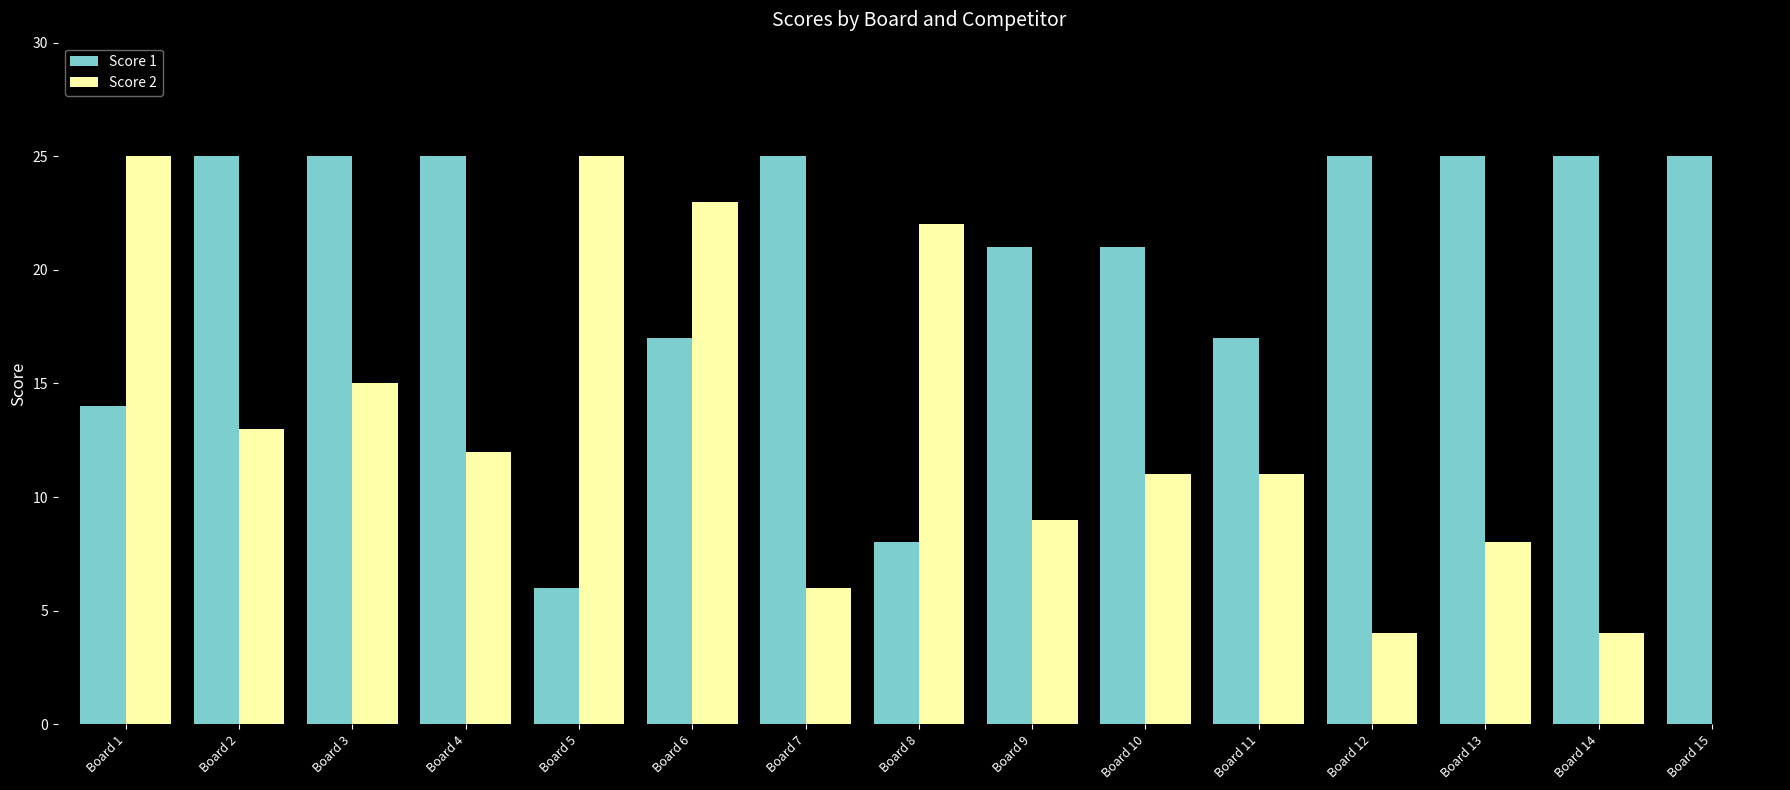

Reading left to right, what are all the values shown in this chart?

Score 1: Board 1=14	Board 2=25	Board 3=25	Board 4=25	Board 5=6	Board 6=17	Board 7=25	Board 8=8	Board 9=21	Board 10=21	Board 11=17	Board 12=25	Board 13=25	Board 14=25	Board 15=25
Score 2: Board 1=25	Board 2=13	Board 3=15	Board 4=12	Board 5=25	Board 6=23	Board 7=6	Board 8=22	Board 9=9	Board 10=11	Board 11=11	Board 12=4	Board 13=8	Board 14=4	Board 15=0